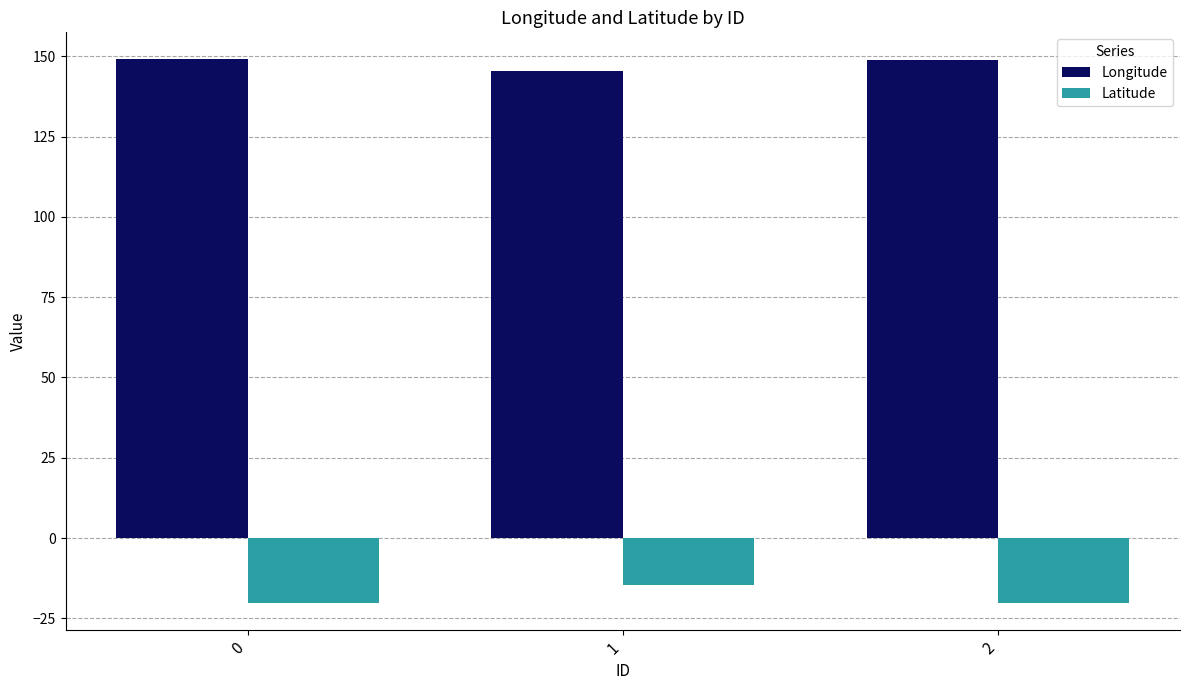

Is it true that Longitude equals 257.6 at 1?

False